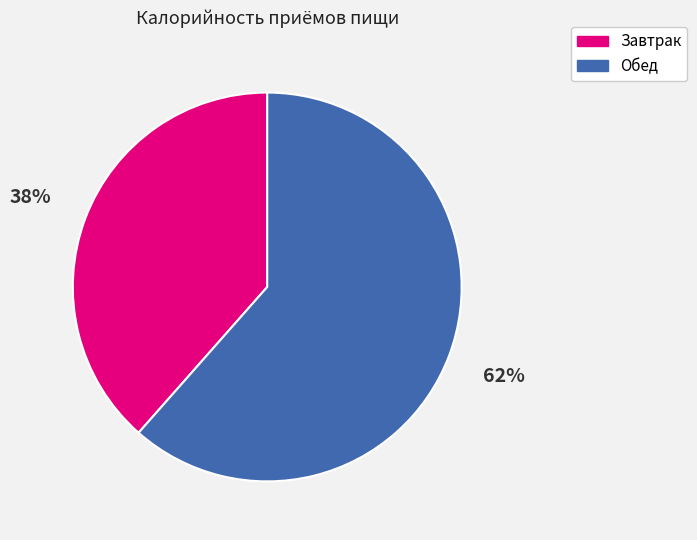

Rank the categories by value from highest to lowest.

Обед, Завтрак